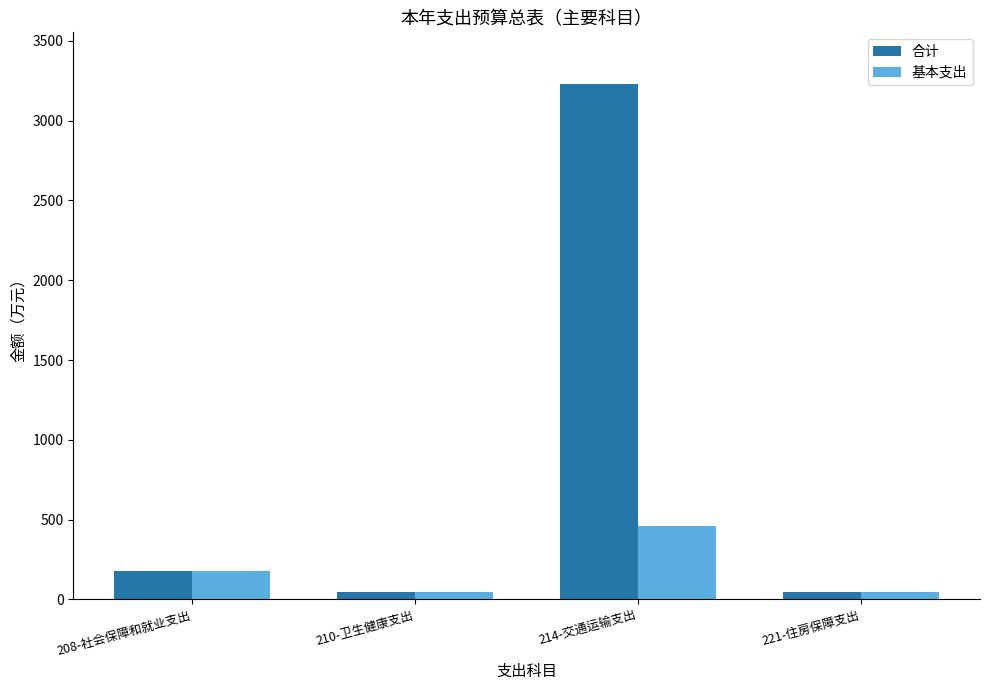

Which series has the largest total across all categories?

合计